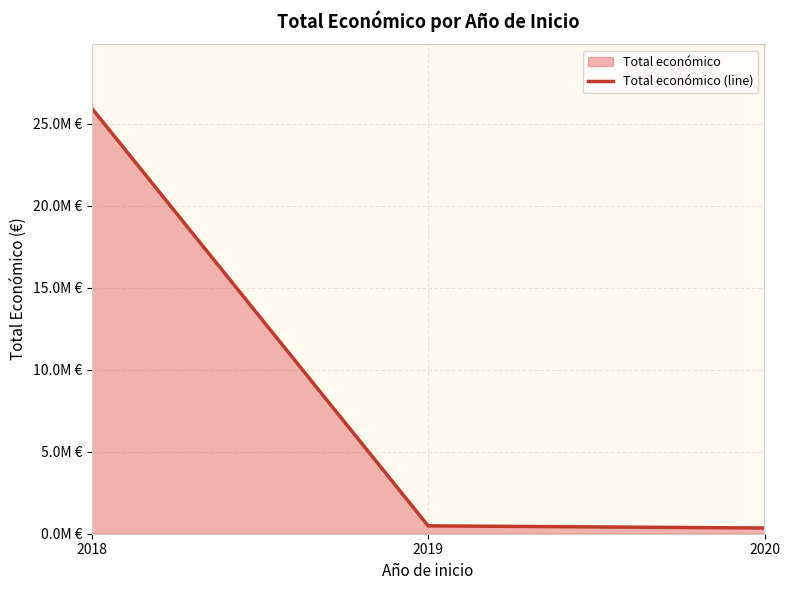

Between 2018 and 2020, which is larger?

2018